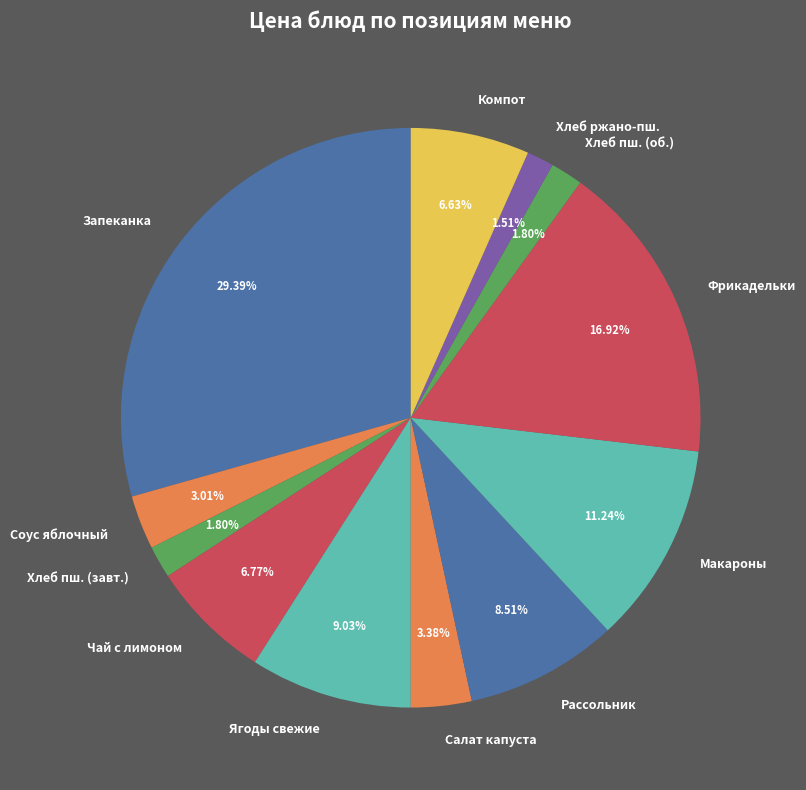

Is it true that Соус яблочный is 9% of the pie?

False